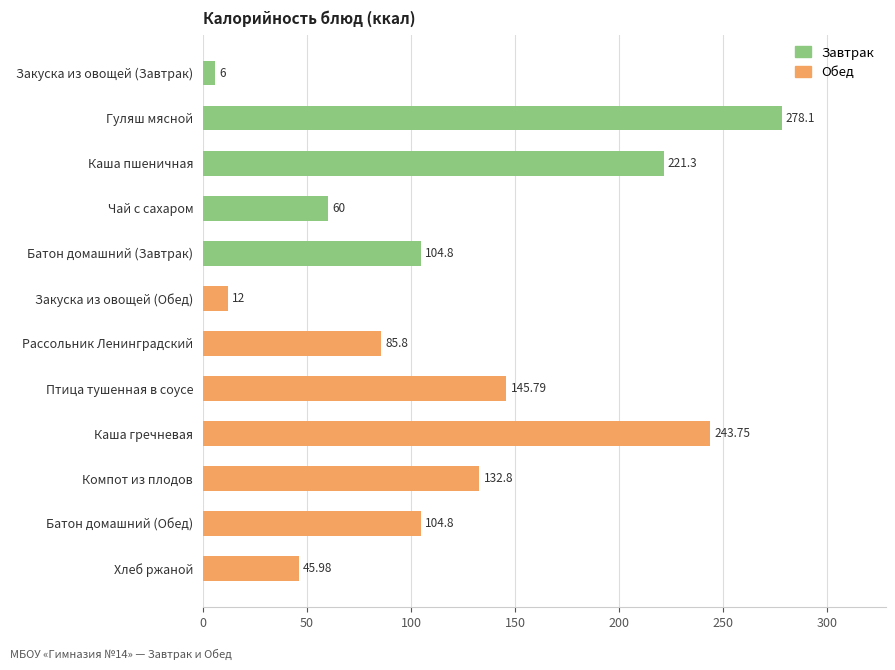

What is the greatest value displayed?

278.1